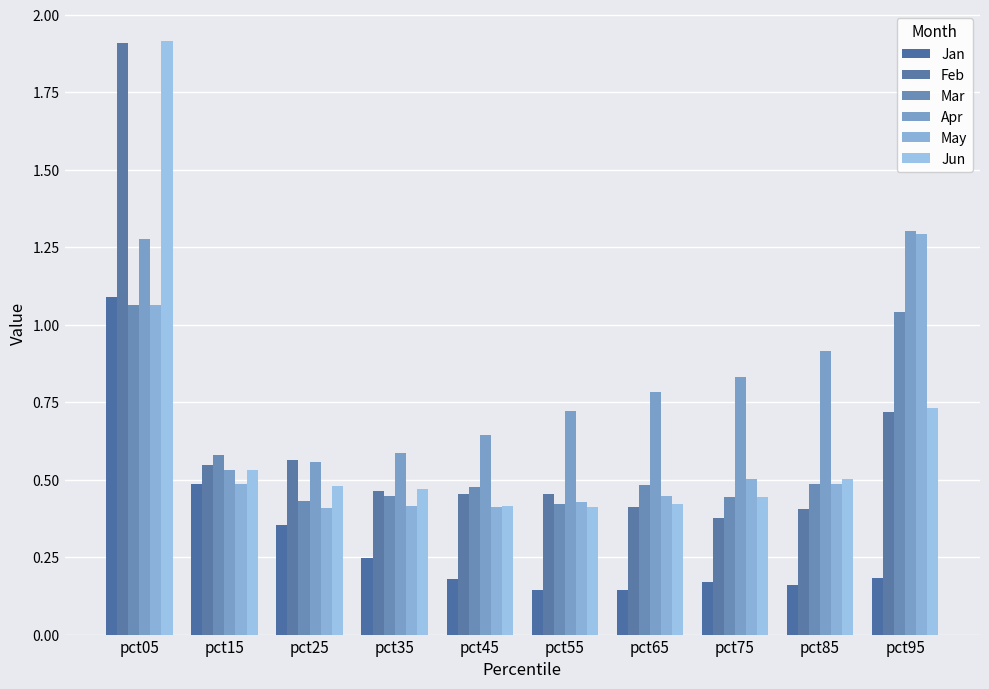

Are the bars horizontal?

No